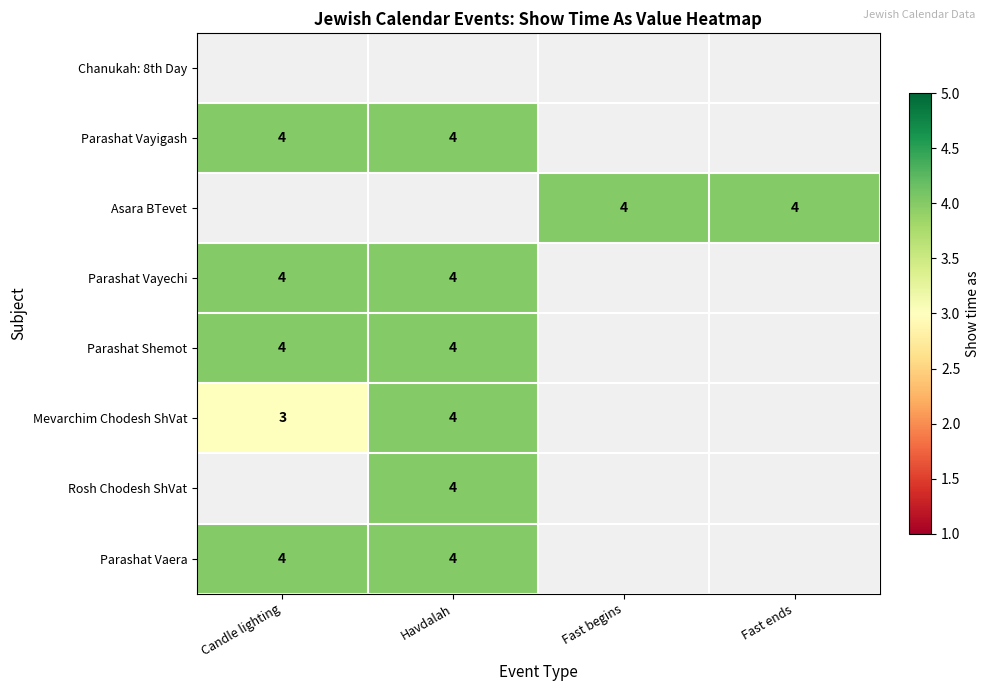

Which has a higher value, Fast ends or Fast begins?

Fast begins